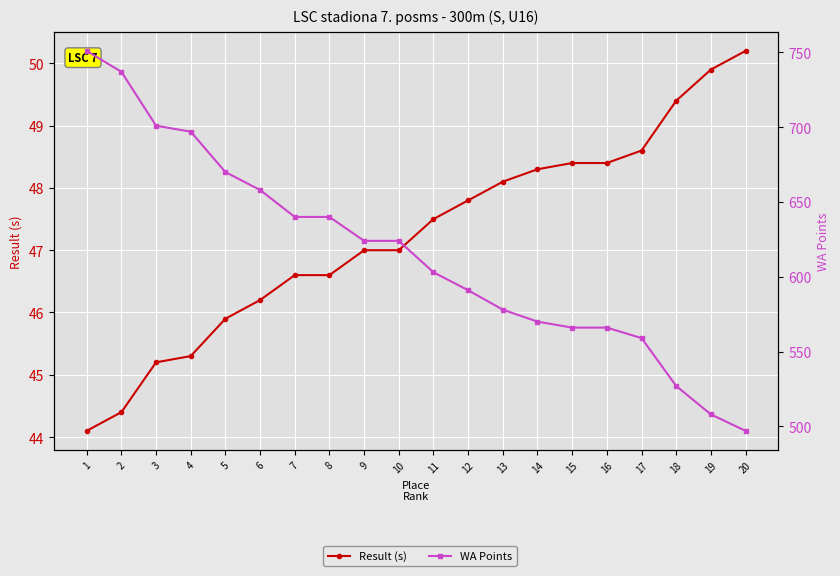

How many values in the Result (s) series are below 47?

8